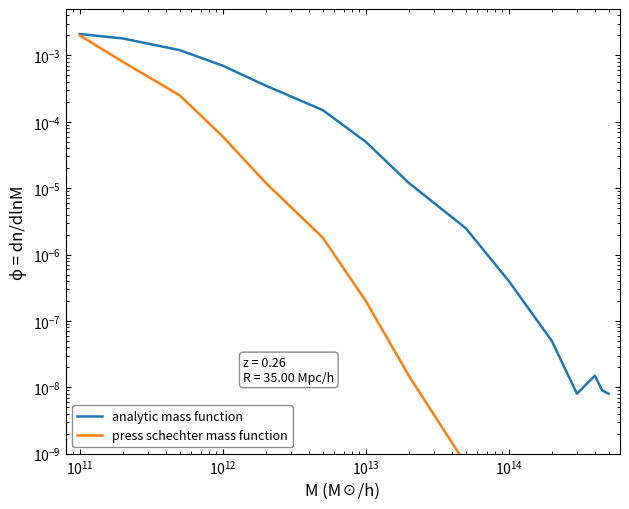

Does the chart have visible grid lines?

No